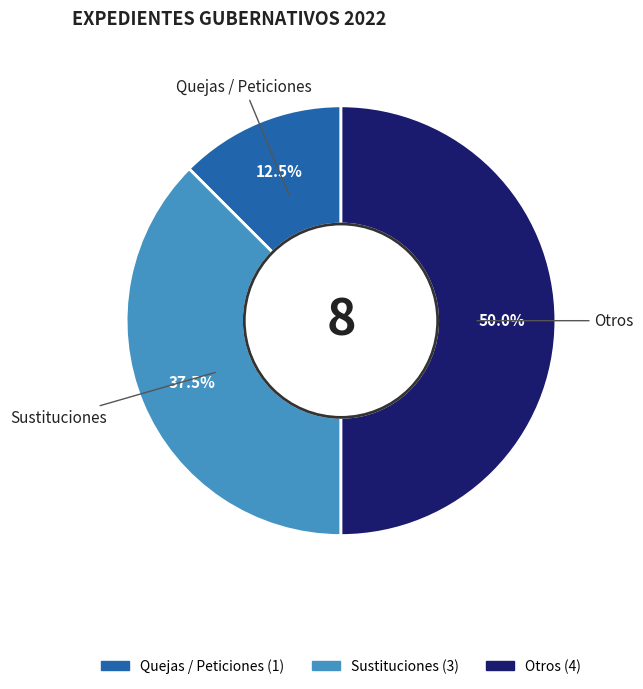

Rank the categories by value from highest to lowest.

Otros, Sustituciones, Quejas / Peticiones